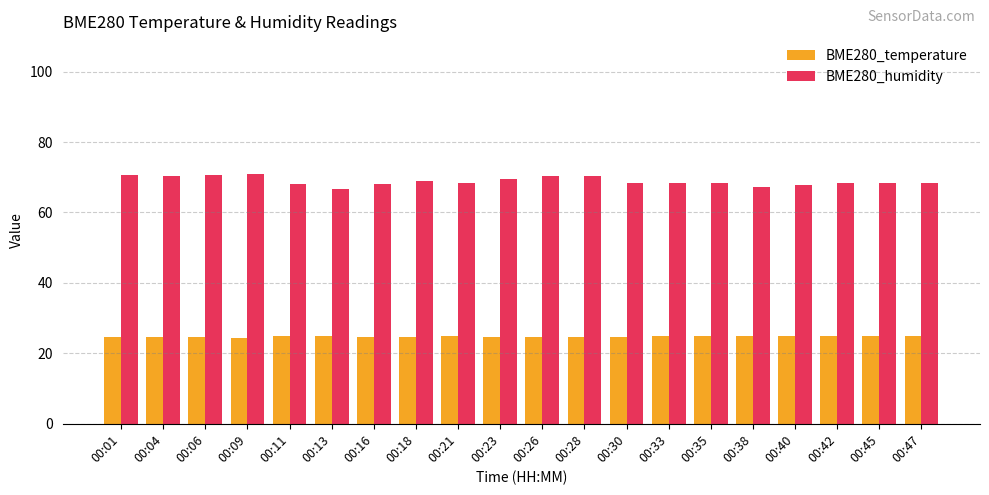

What is the difference between the BME280_humidity values at 00:45 and 00:09?

2.7